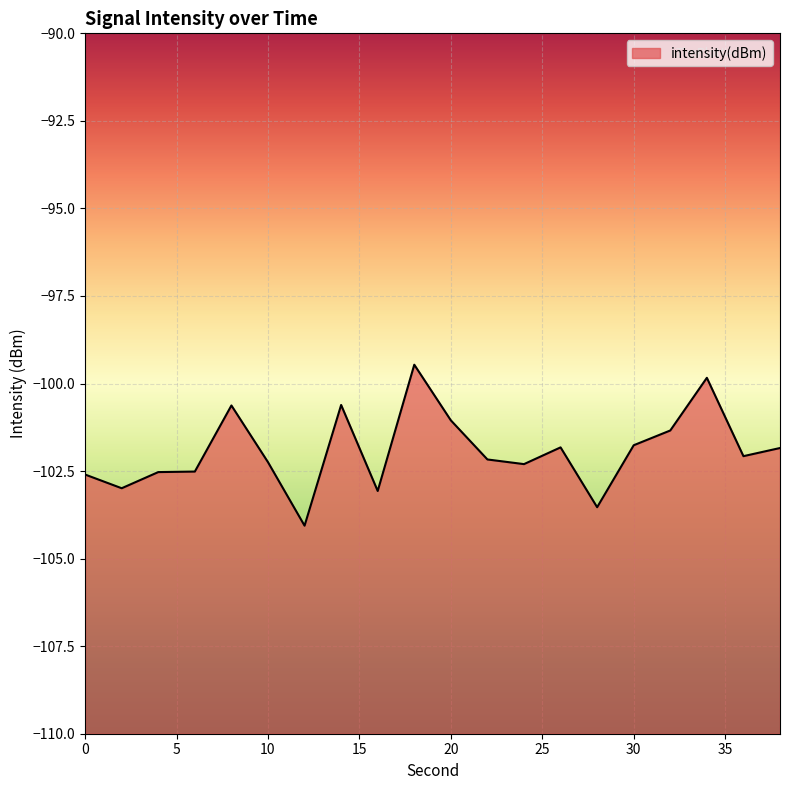

The chart shows a value of -102.3 at 24. True or false?

True